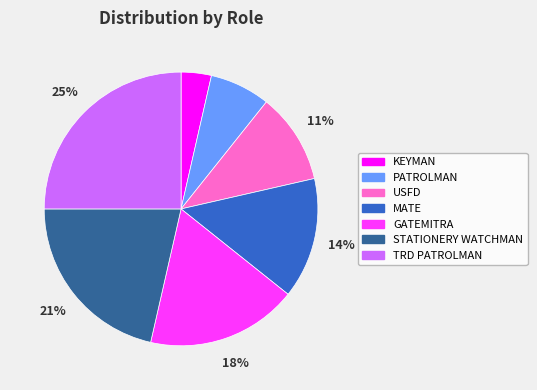

To the nearest percent, what portion does USFD represent?

11%